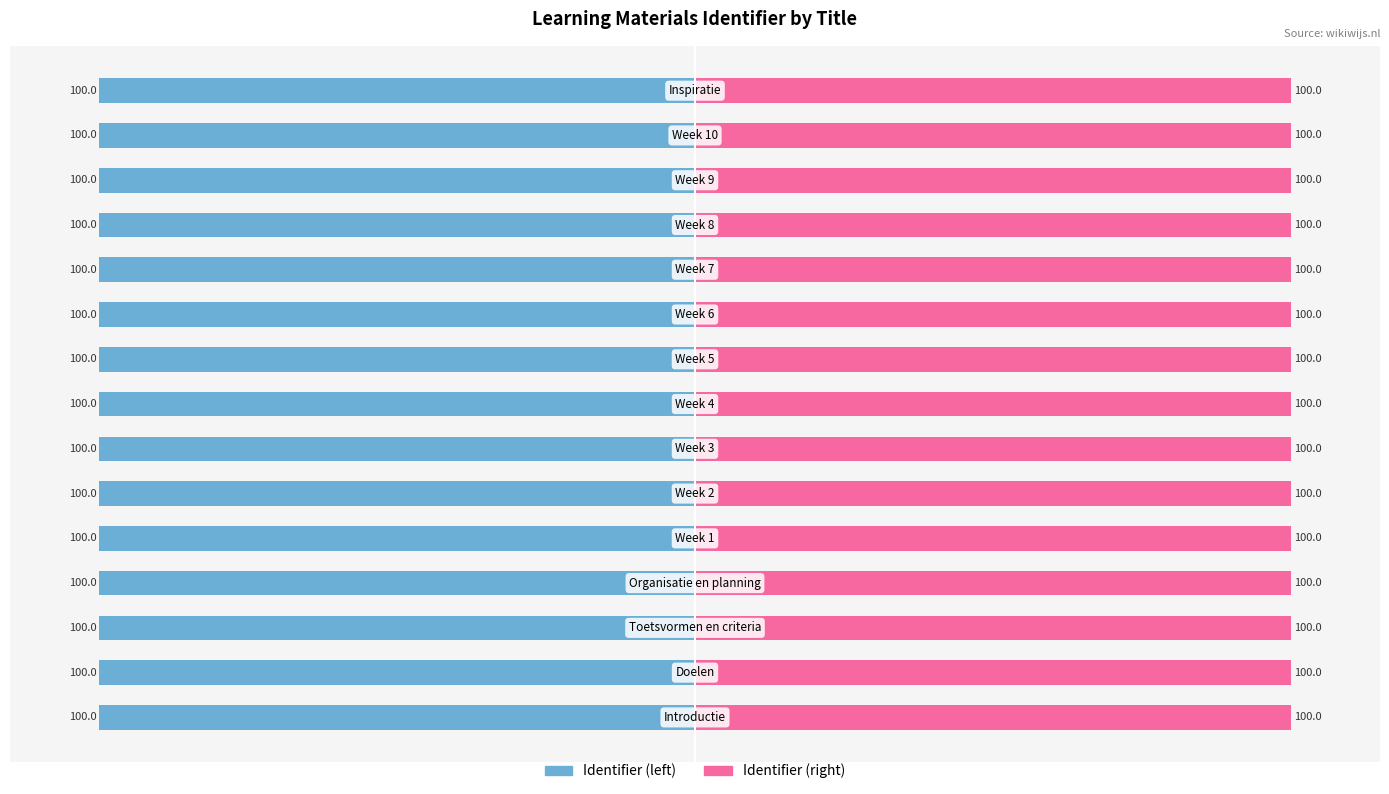

The Identifier (right) series shows 137.9 at 3. True or false?

False